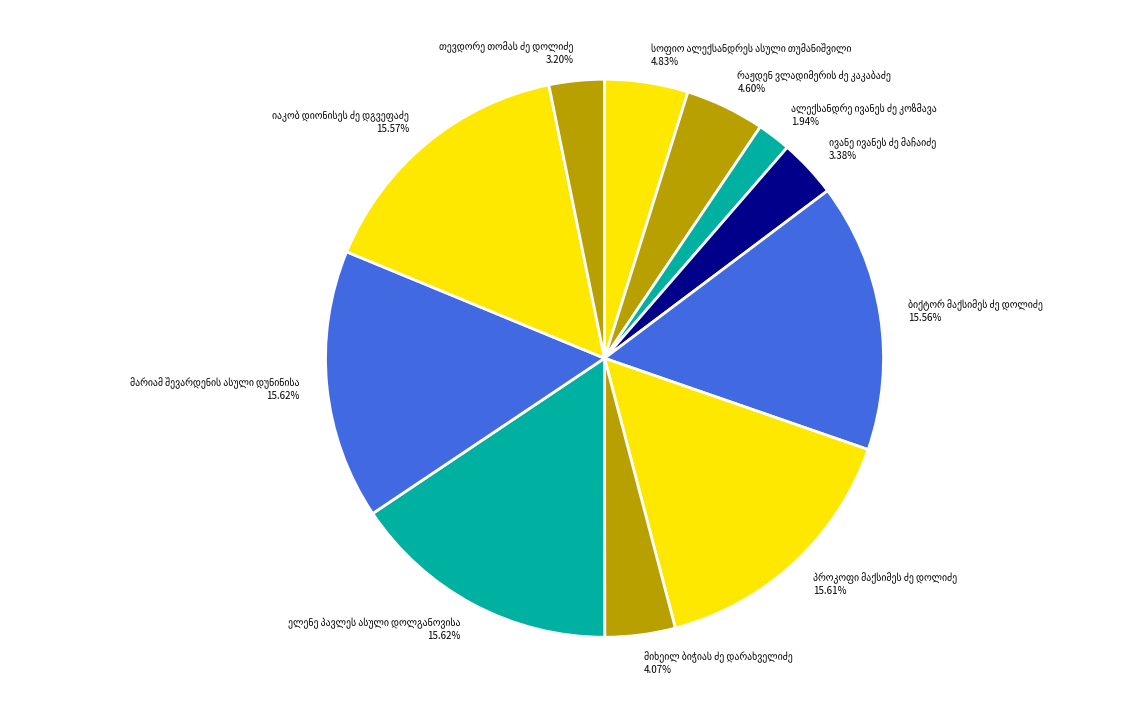

How many segments does this pie chart have?

11